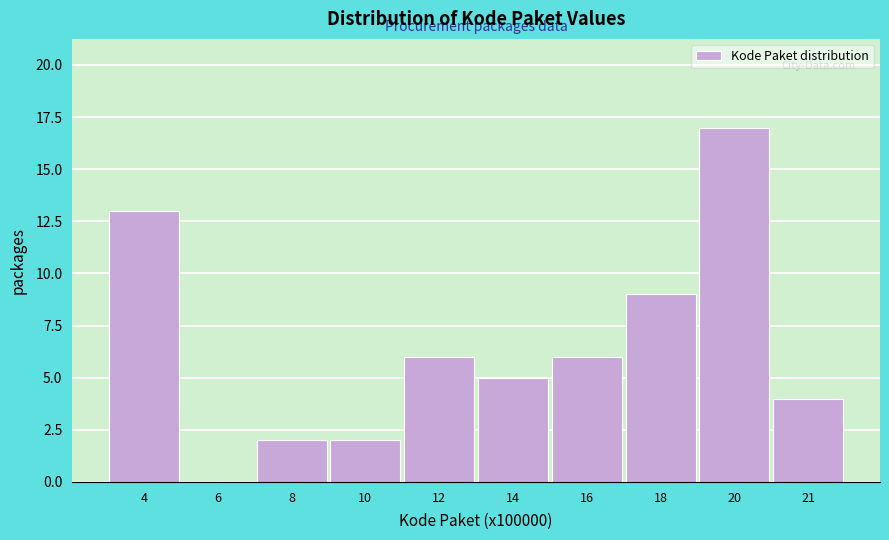

Reading left to right, list all the values displayed in this chart.

4=13	6=0	8=2	10=2	12=6	14=5	16=6	18=9	20=17	21=4